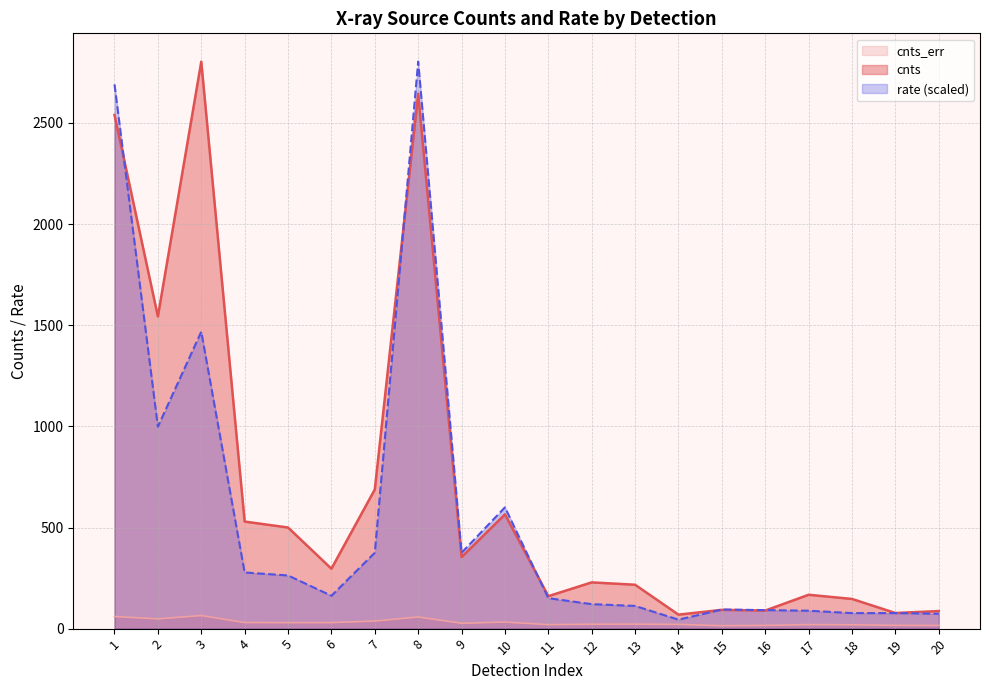

Rank the series by their average value, from lowest to highest.

cnts_err, rate (scaled), cnts